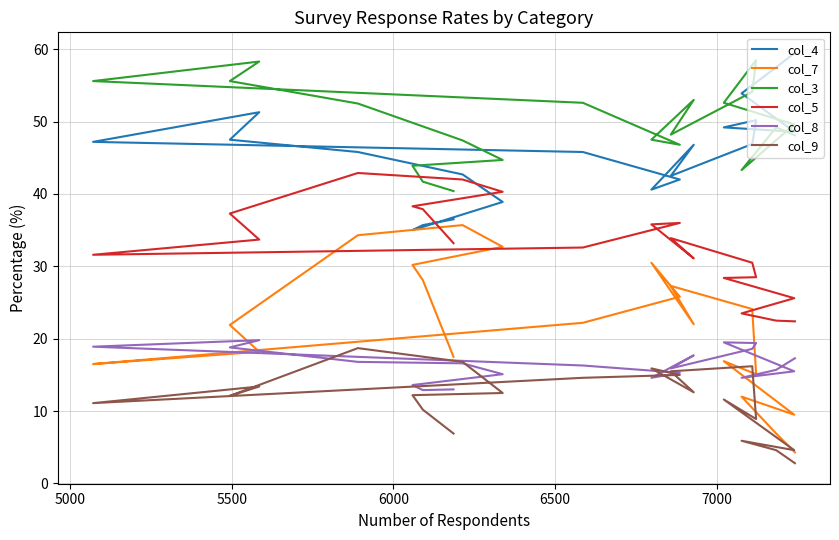

How many data points in col_5 are less than 33?

10